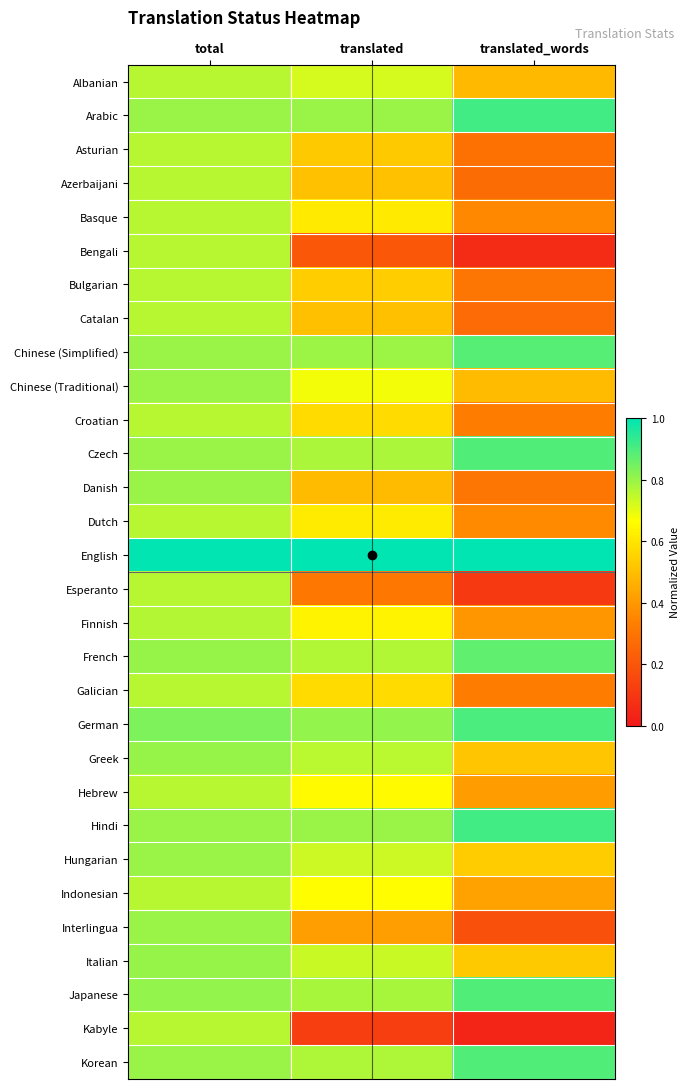

Reading left to right, transcribe all the data shown in this chart.

Albanian: total=0.8	translated=0.7	translated_words=0.5
Arabic: total=0.8	translated=0.8	translated_words=0.9
Asturian: total=0.8	translated=0.5	translated_words=0.3
Azerbaijani: total=0.8	translated=0.5	translated_words=0.3
Basque: total=0.8	translated=0.6	translated_words=0.4
Bengali: total=0.8	translated=0.2	translated_words=0.1
Bulgarian: total=0.8	translated=0.5	translated_words=0.3
Catalan: total=0.8	translated=0.5	translated_words=0.3
Chinese (Simplified): total=0.8	translated=0.8	translated_words=0.9
Chinese (Traditional): total=0.8	translated=0.7	translated_words=0.5
Croatian: total=0.8	translated=0.6	translated_words=0.3
Czech: total=0.8	translated=0.8	translated_words=0.9
Danish: total=0.8	translated=0.5	translated_words=0.3
Dutch: total=0.8	translated=0.6	translated_words=0.4
English: total=1.0	translated=1.0	translated_words=1.0
Esperanto: total=0.8	translated=0.3	translated_words=0.1
Finnish: total=0.8	translated=0.6	translated_words=0.4
French: total=0.8	translated=0.8	translated_words=0.9
Galician: total=0.8	translated=0.6	translated_words=0.3
German: total=0.8	translated=0.8	translated_words=0.9
Greek: total=0.8	translated=0.8	translated_words=0.5
Hebrew: total=0.8	translated=0.7	translated_words=0.4
Hindi: total=0.8	translated=0.8	translated_words=0.9
Hungarian: total=0.8	translated=0.7	translated_words=0.5
Indonesian: total=0.8	translated=0.7	translated_words=0.4
Interlingua: total=0.8	translated=0.4	translated_words=0.2
Italian: total=0.8	translated=0.7	translated_words=0.5
Japanese: total=0.8	translated=0.8	translated_words=0.9
Kabyle: total=0.8	translated=0.1	translated_words=0.0
Korean: total=0.8	translated=0.8	translated_words=0.9